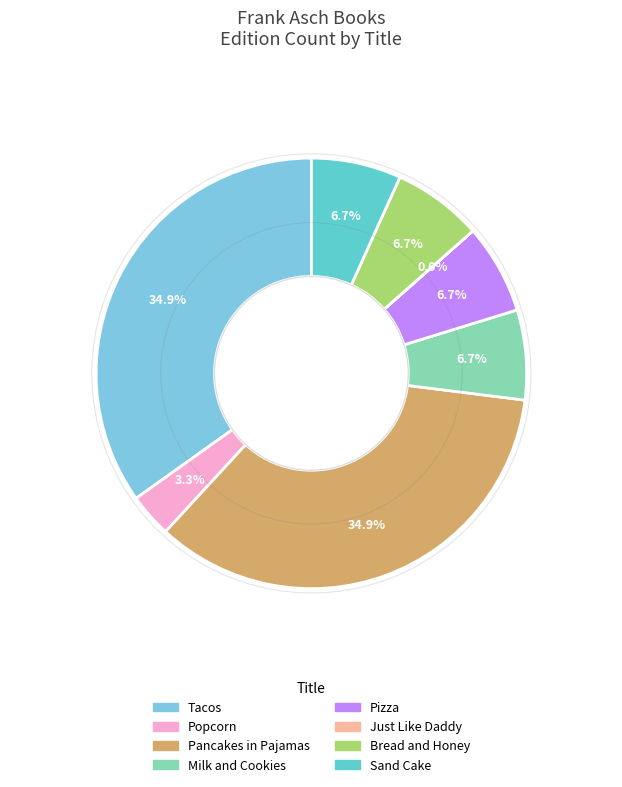

Do Bread and Honey and Pancakes in Pajamas together represent more than half of the pie?

No